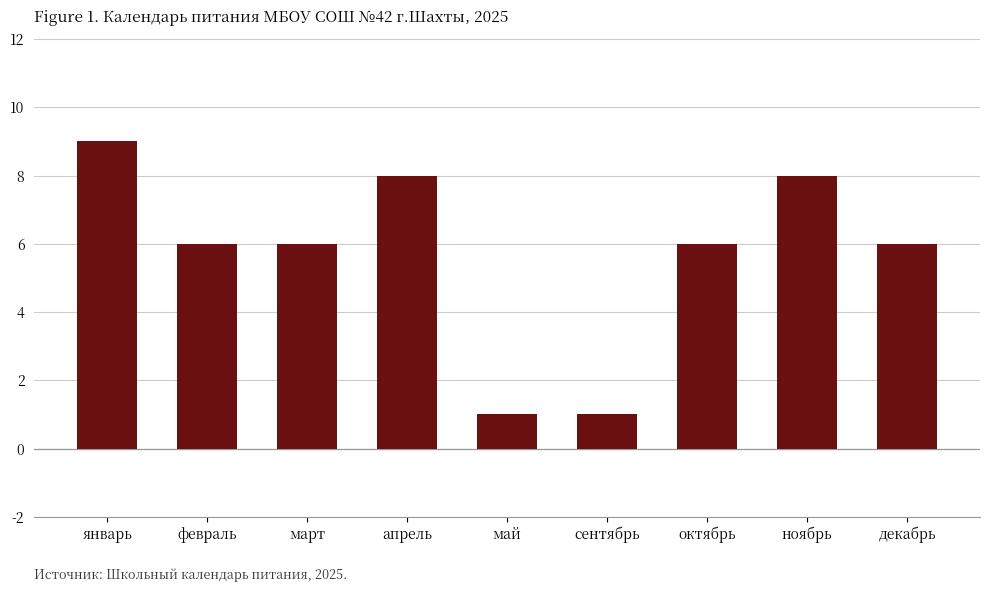

At which label does the data first exceed 6?

январь